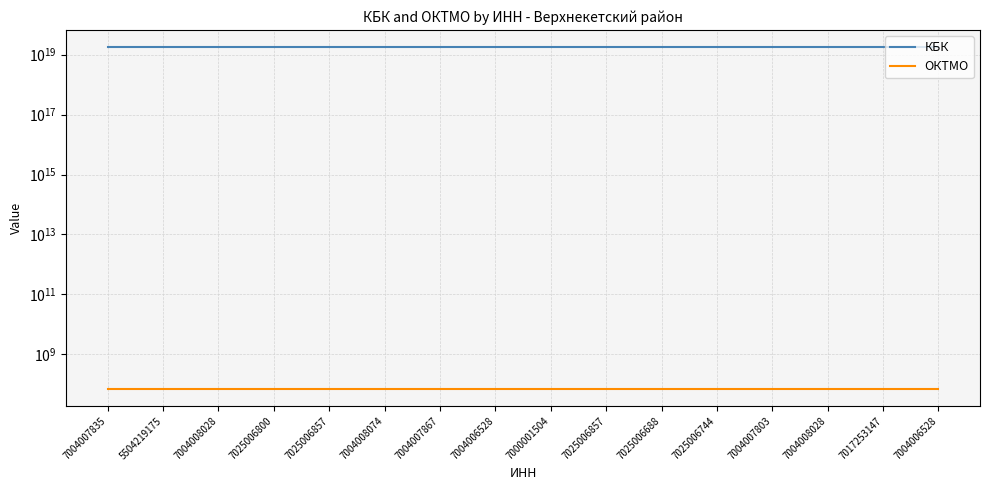

What is the maximum value for КБК?

18210606033130000384